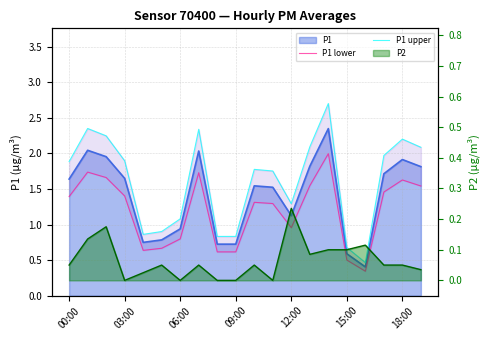

How many categories are shown in the chart?

20